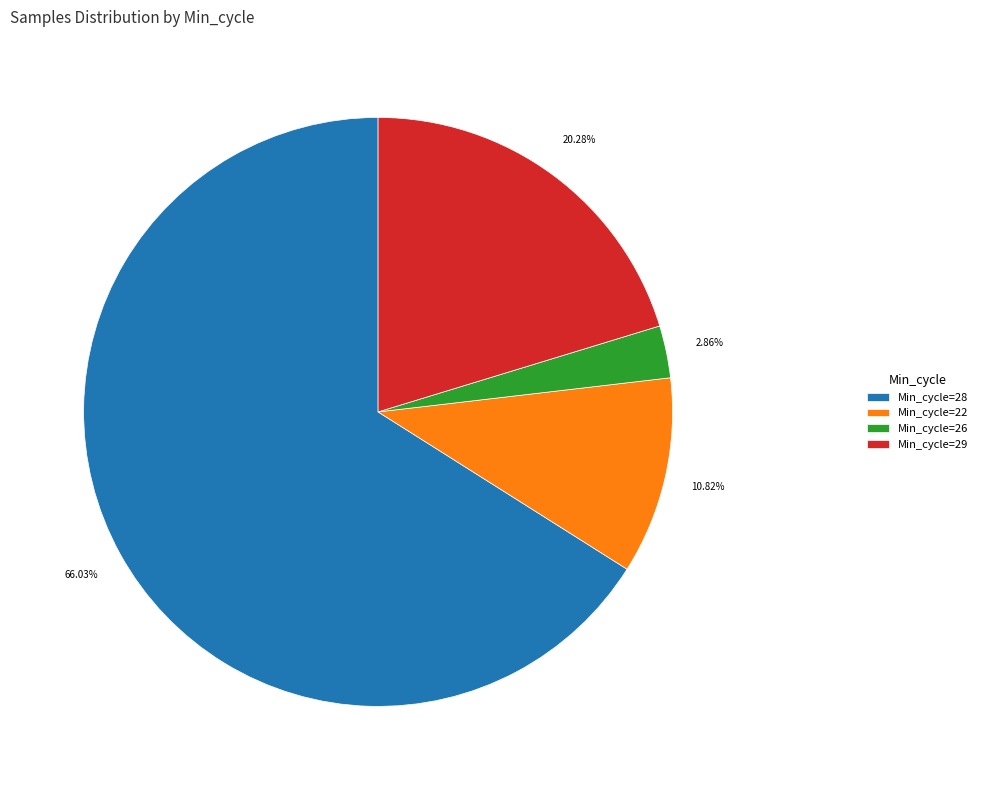

Which category has the smallest portion of the pie?

Min_cycle=26